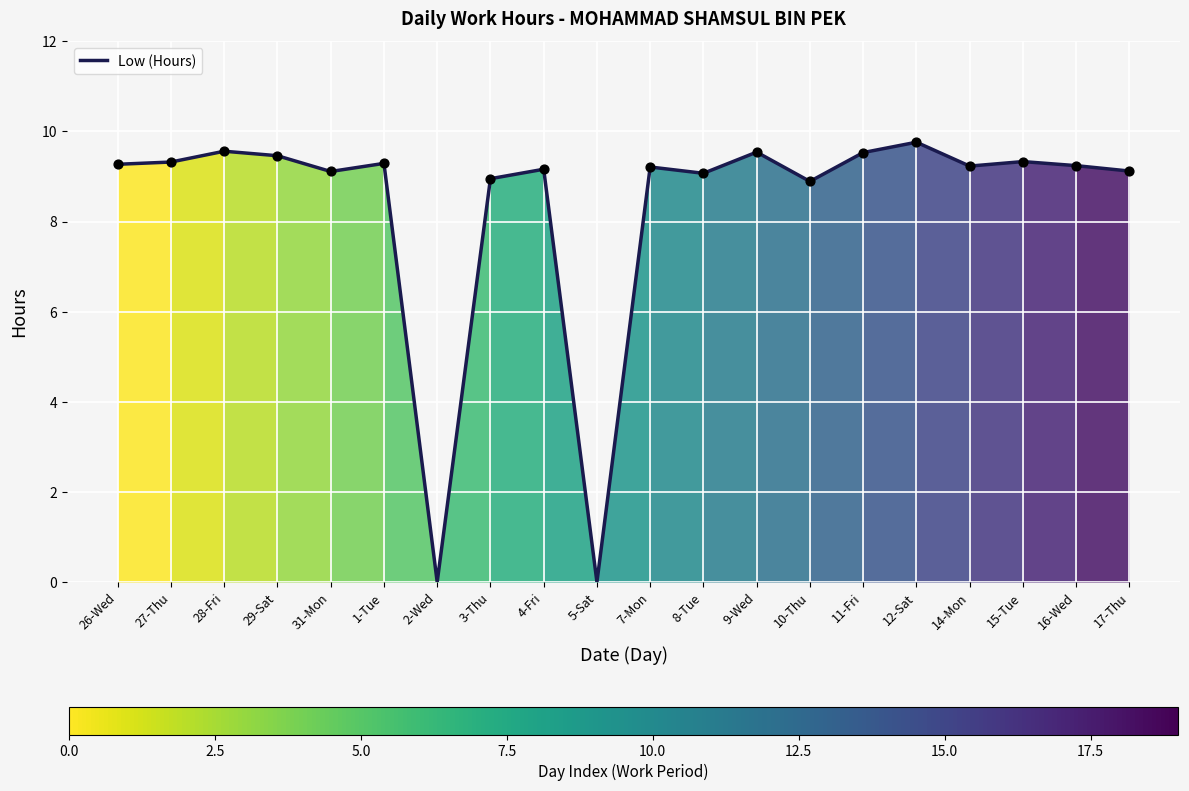

What is the ratio of the value at 16-Wed to the value at 28-Fri?

1.0